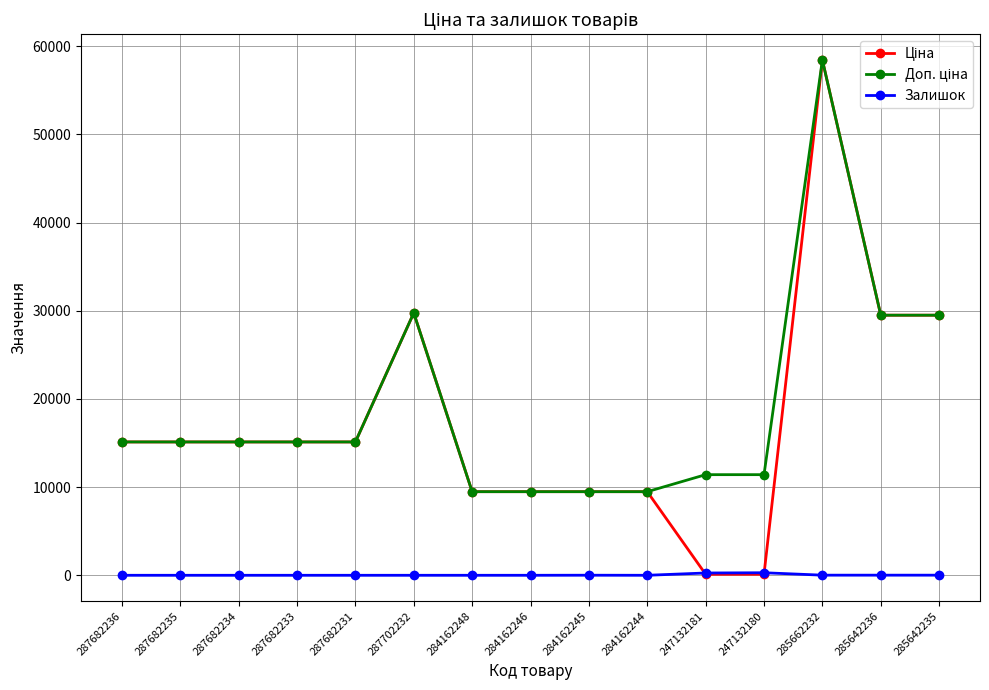

At which category is the sum across all series the highest?

285662232